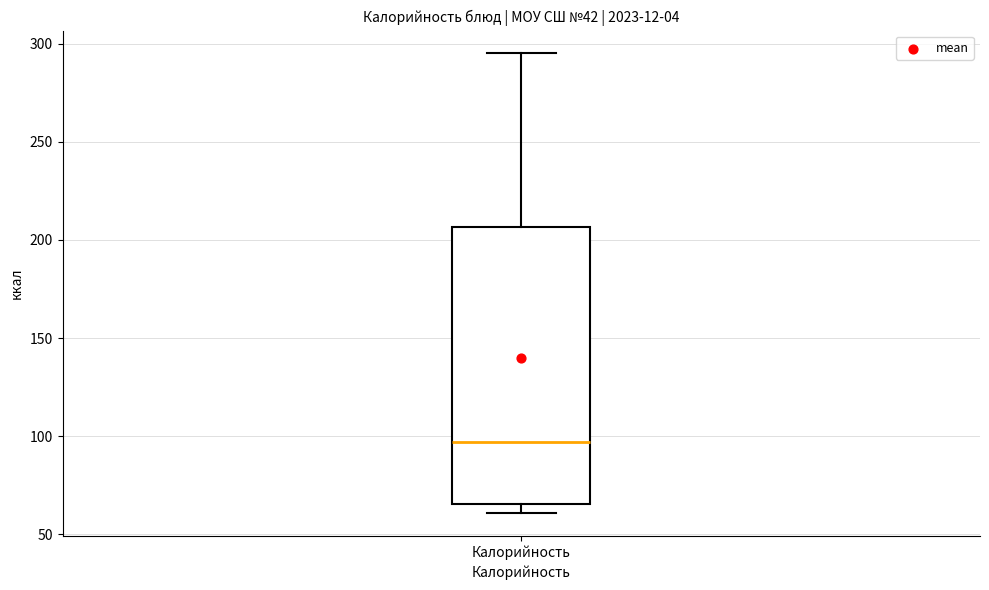

Transcribe this box plot: give where the median line is, the range the box spans, and where the two whiskers end, as read against the y-axis. The values are not printed on the chart, so give them approximately, as read against the axis.

median 95, box 65 to 205, whiskers 60 to 295